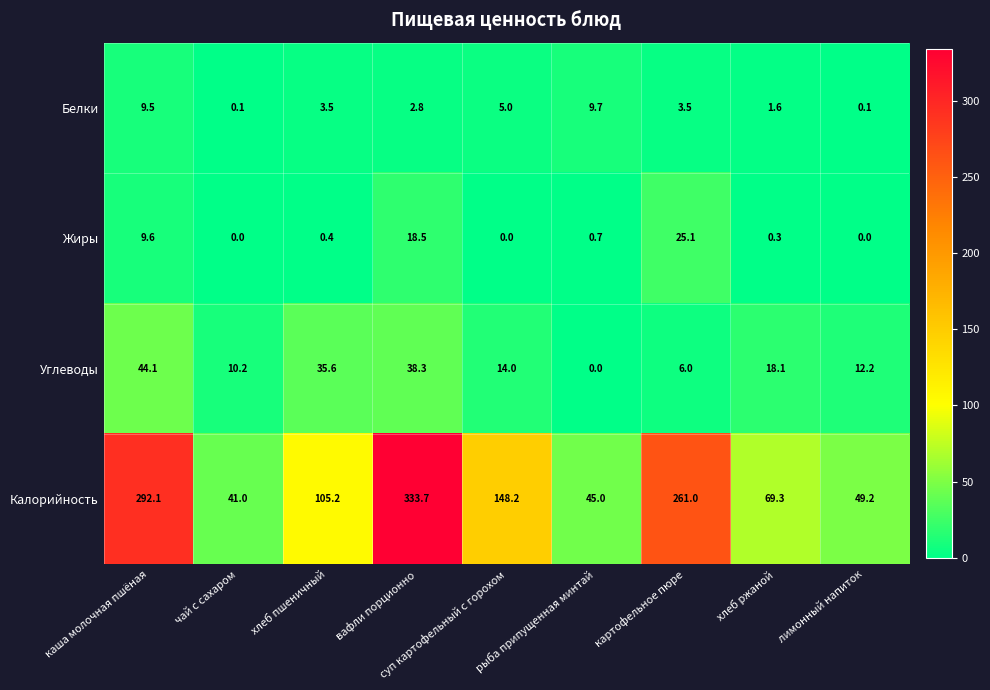

The value of Белки at хлеб пшеничный is 3.5. True or false?

True